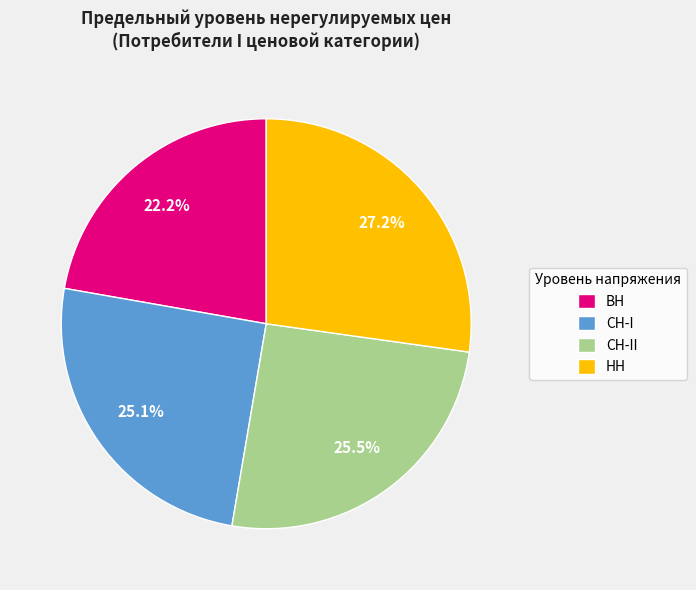

Is НН the majority of the pie?

No